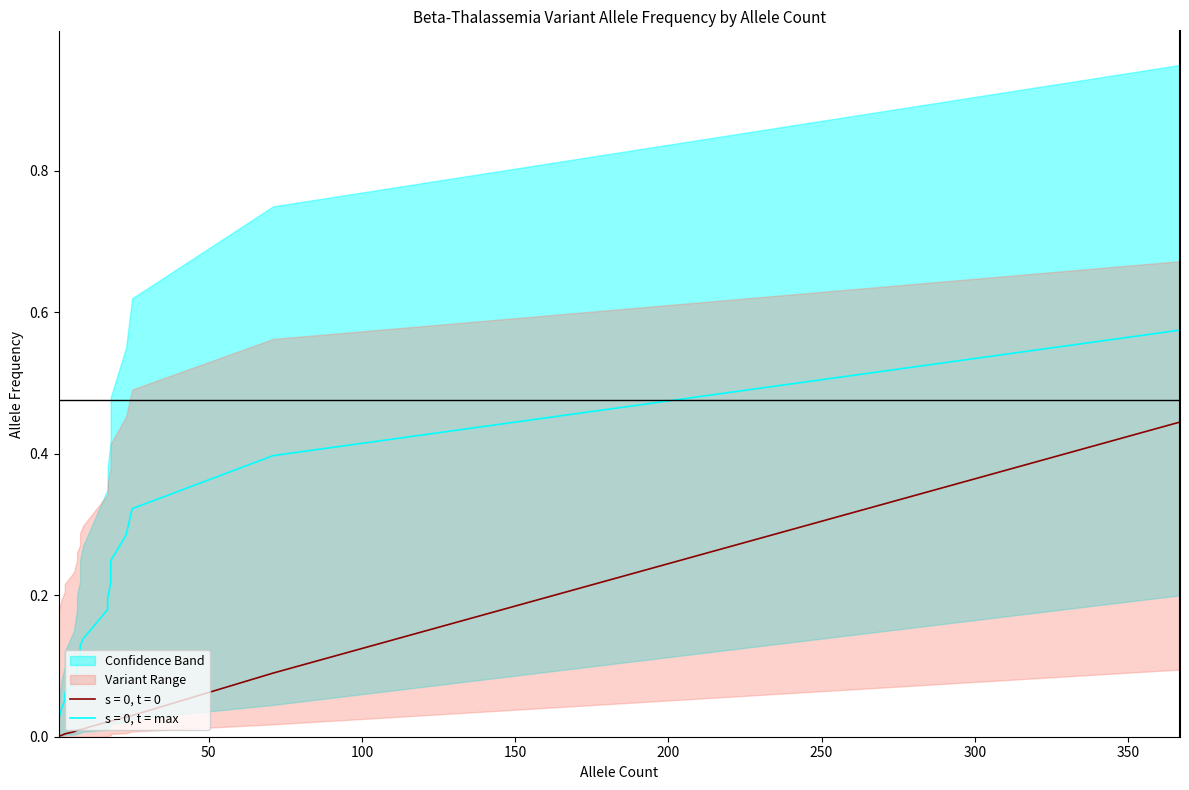

What is the value of the Upper Band point at the 11th from the left?

0.2